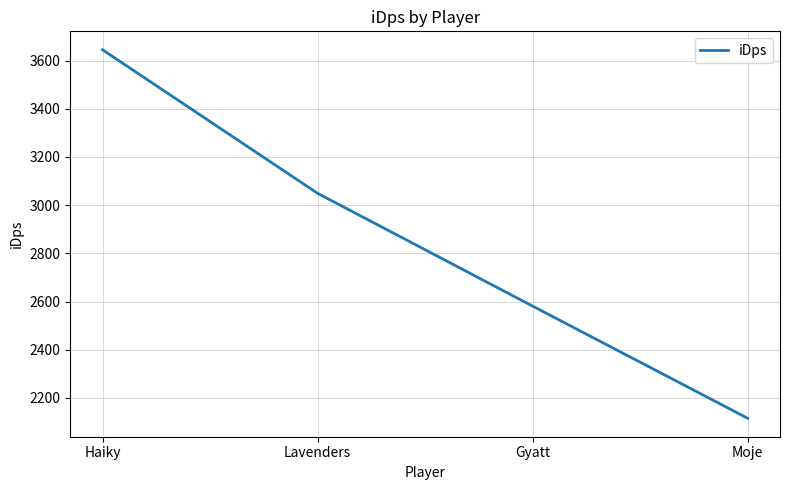

Read the value at Lavenders.

3049.1